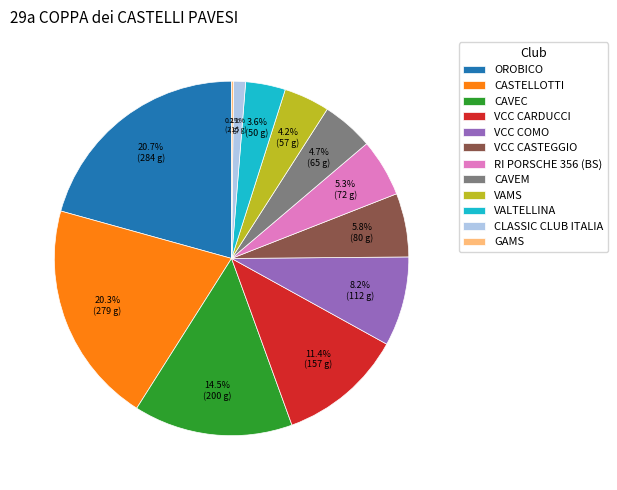

Approximately how many times larger is the value at RI PORSCHE 356 (BS) compared to CASTELLOTTI?

0.3